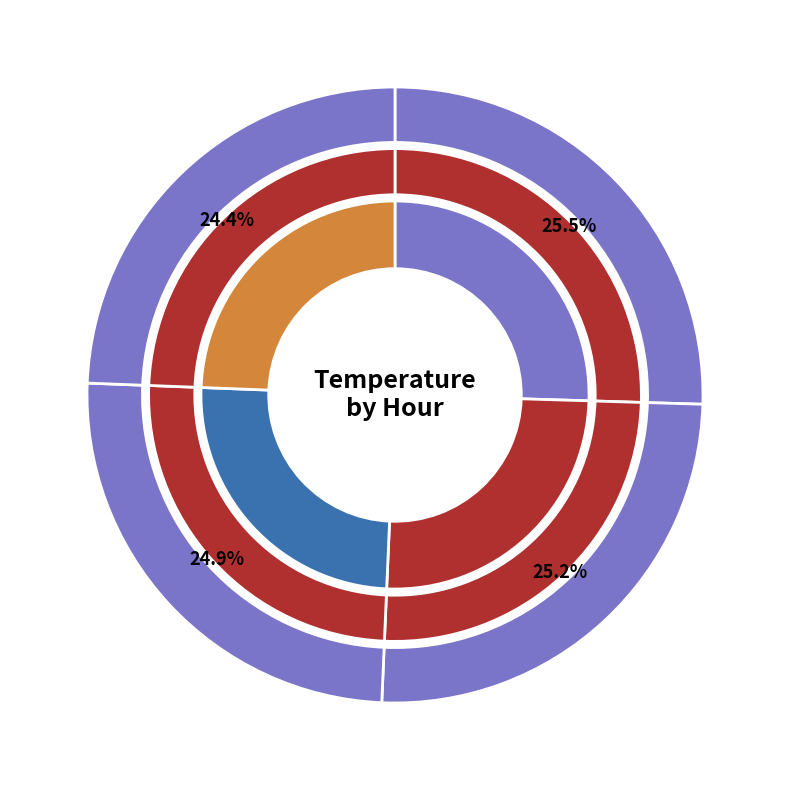

The Hour 2 slice represents 25% of the pie. True or false?

True